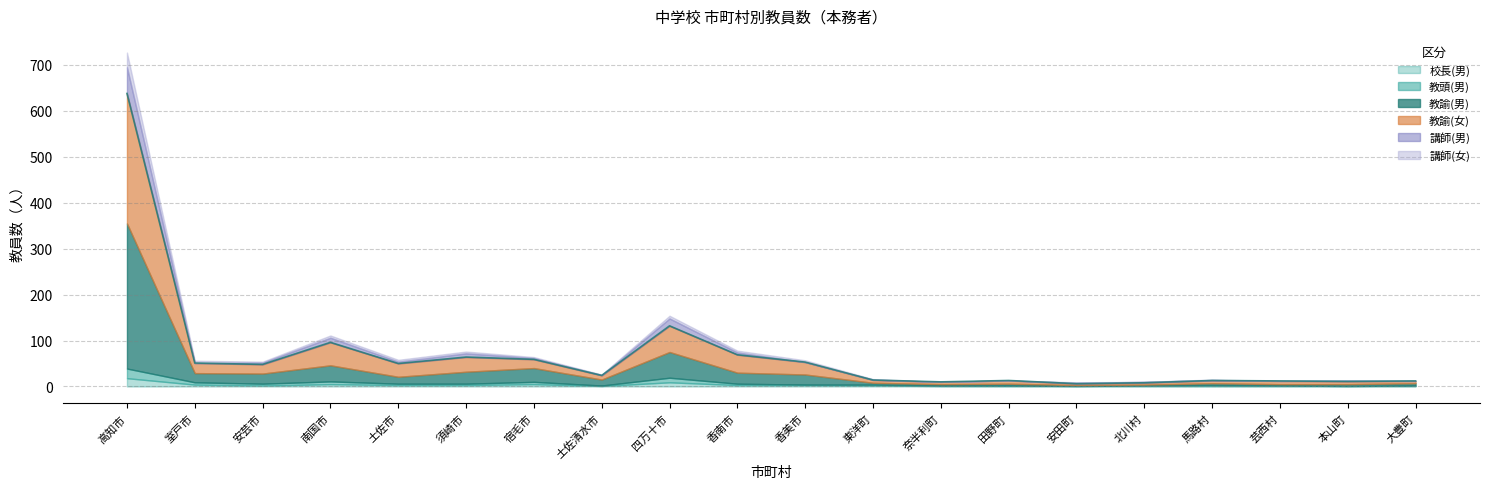

True or false: 教諭(女) and 講師(男) cross at least once.

False